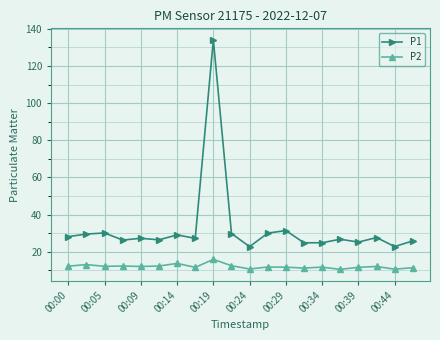

List the series in order of their overall mean, highest first.

P1, P2